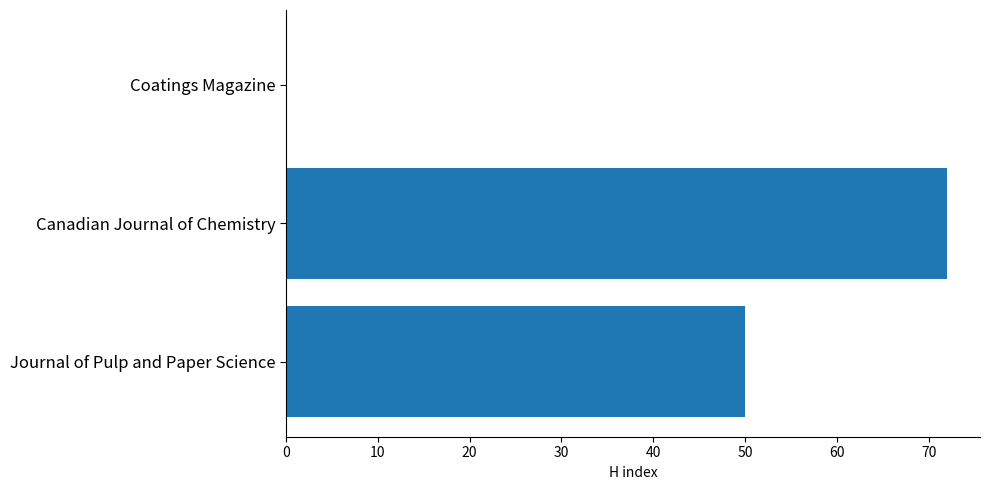

Read the value at Canadian Journal of Chemistry.

72